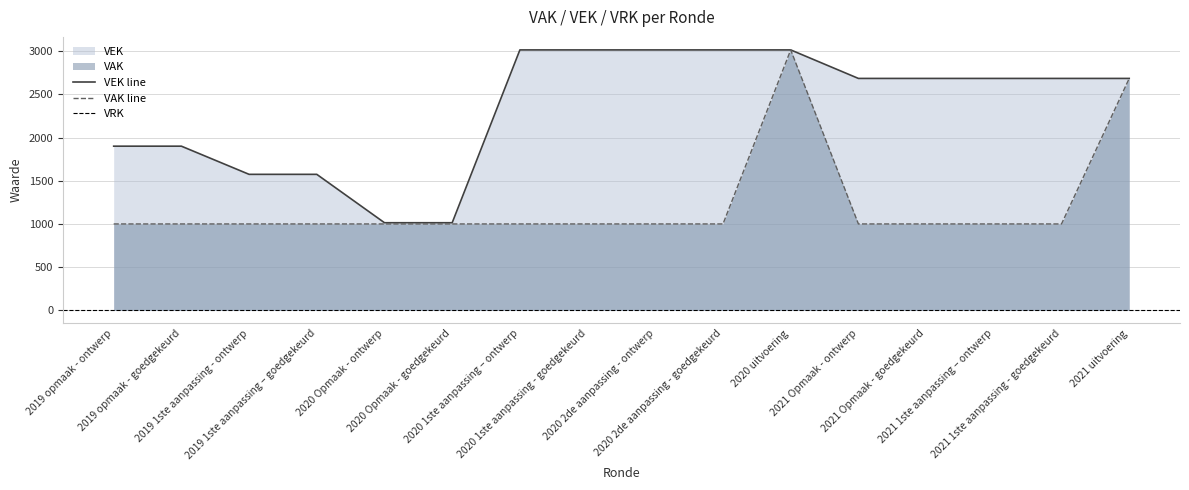

What is the minimum value for VAK line?

1000